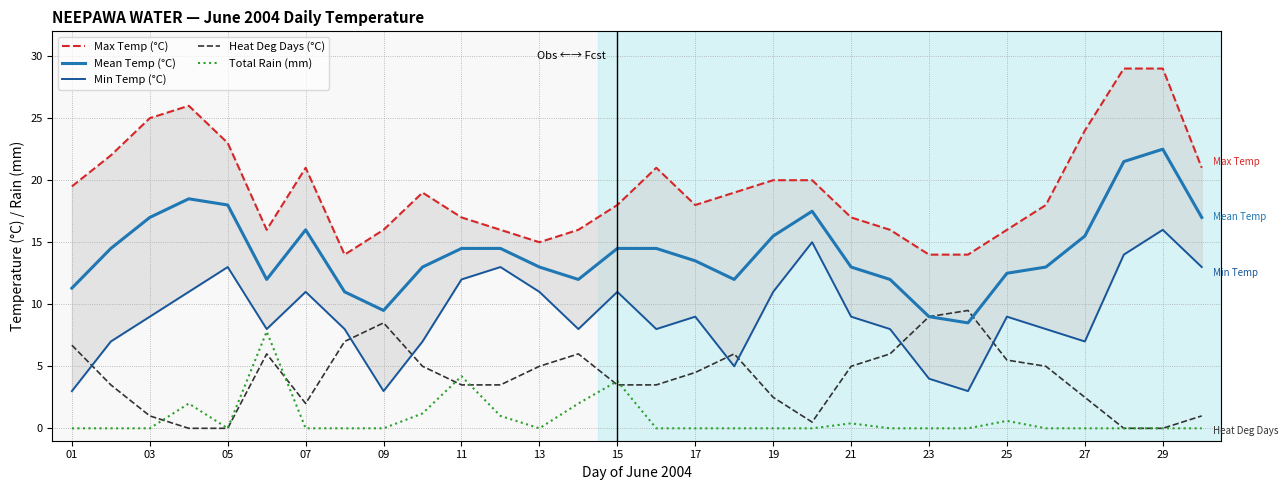

What are all the series names shown in the legend?

Max Temp (°C), Mean Temp (°C), Min Temp (°C), Heat Deg Days (°C), Total Rain (mm)